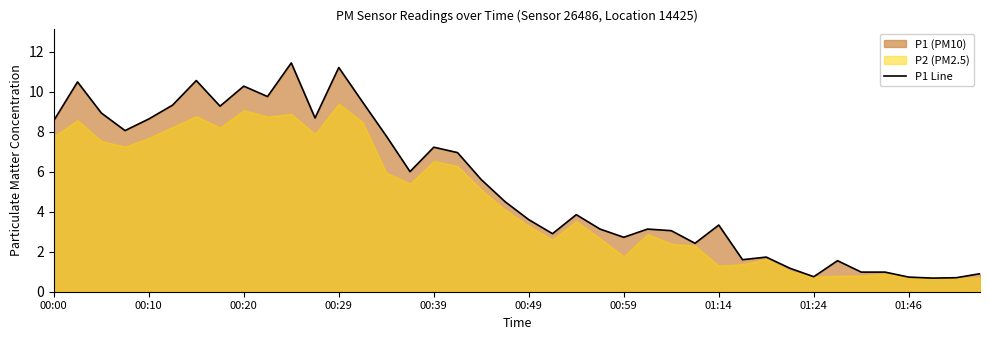

At which category does the chart reach its peak across all series?

10